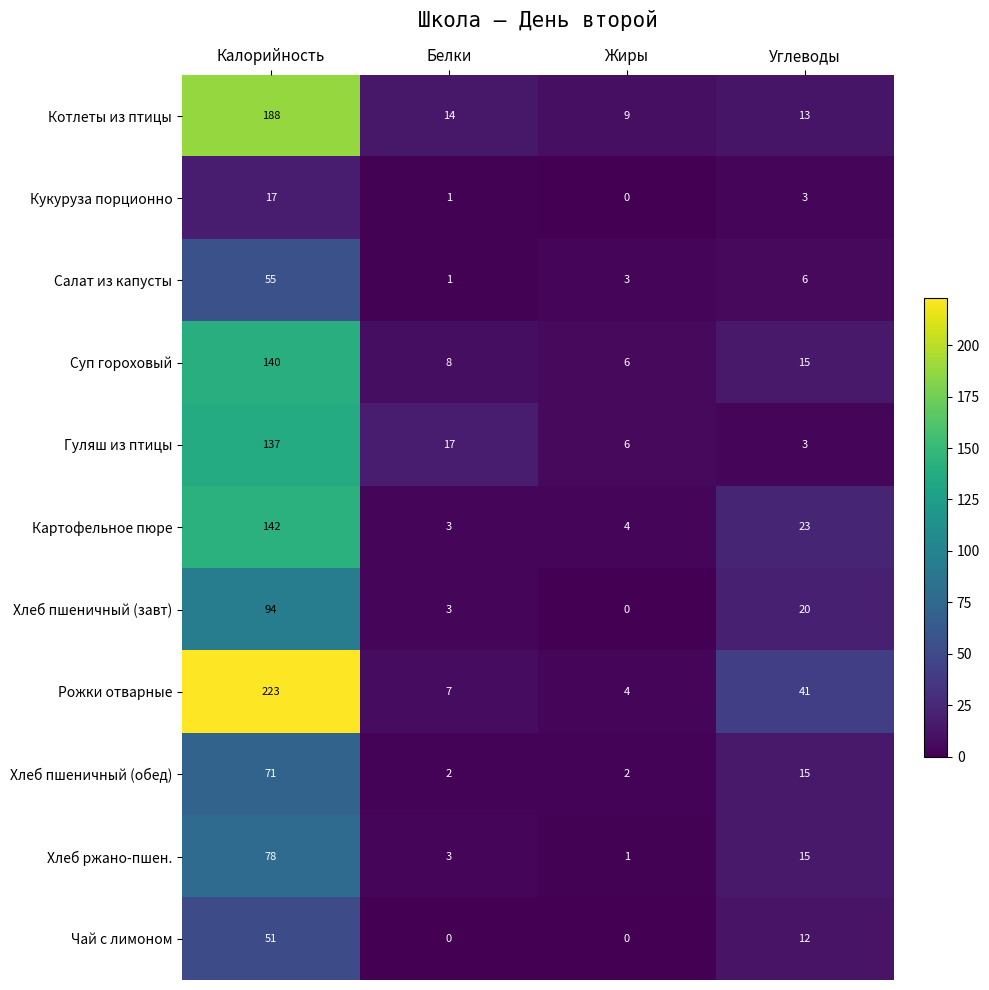

What is the sum of the Суп гороховый values at Белки and Калорийность?

148